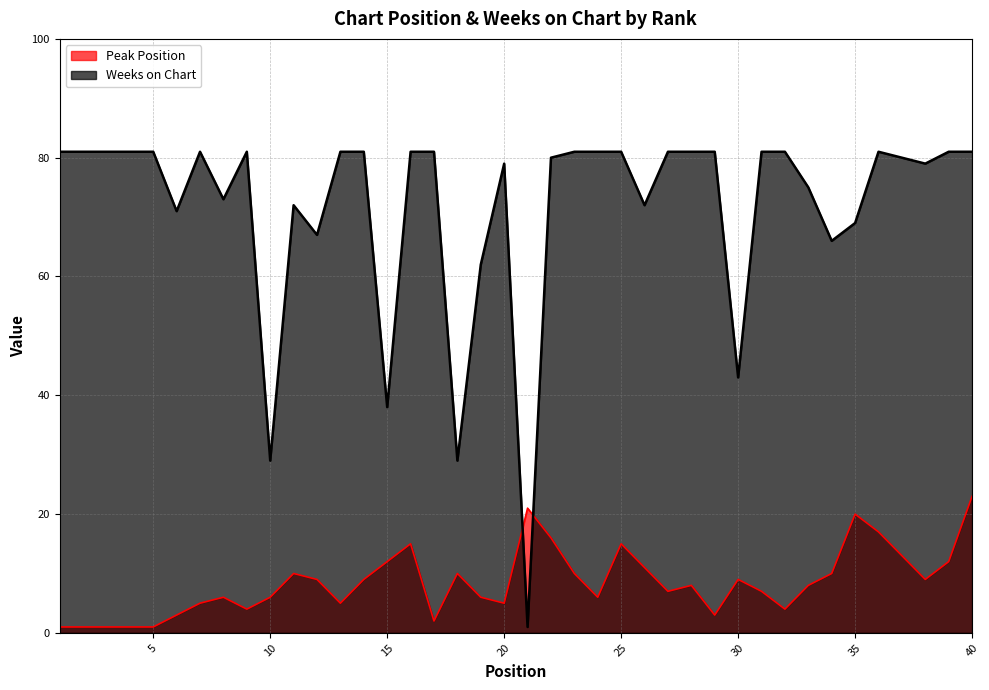

Does the chart display data point markers on the line(s)?

No